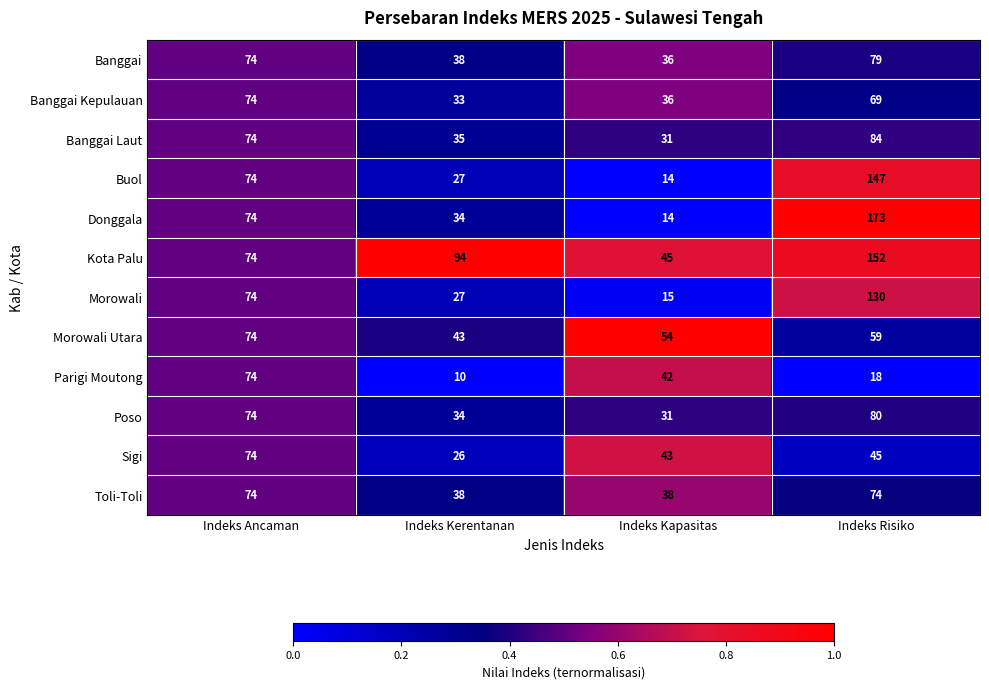

At which label is Banggai Laut closest to 57?

Indeks Ancaman